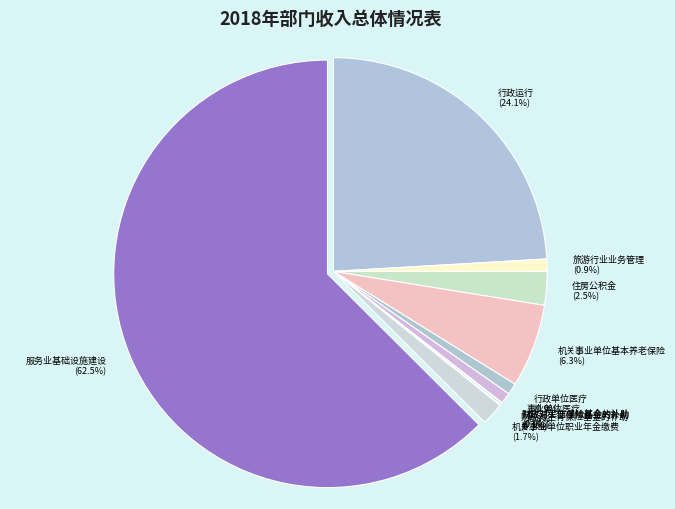

What is the largest slice in the pie chart?

服务业基础设施建设